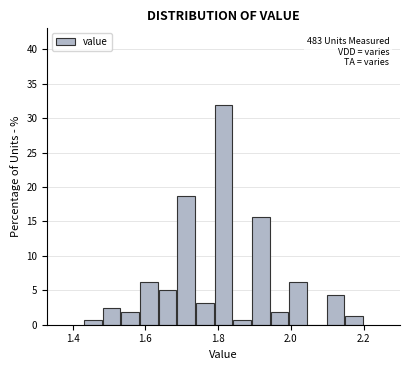

Read against the x-axis, roughly where is the centre of the tallest bar?

1.82